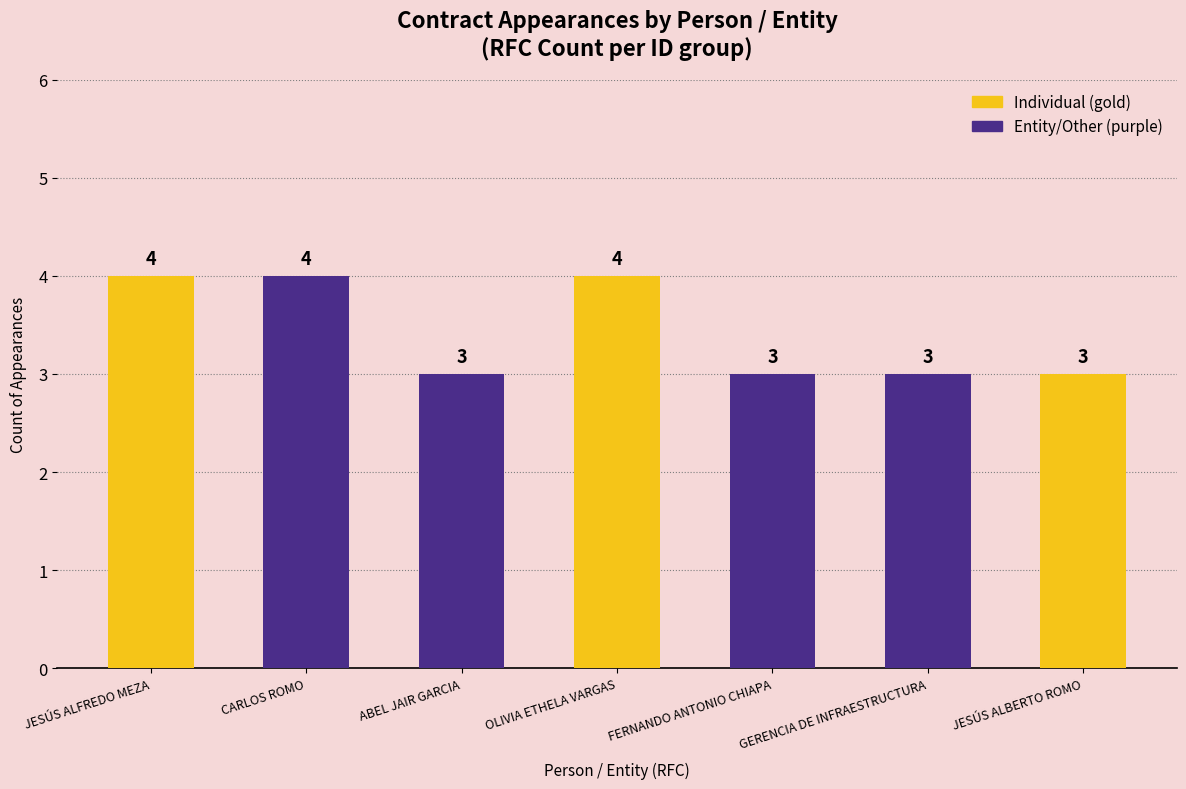

Read the value at OLIVIA ETHELA VARGAS.

4